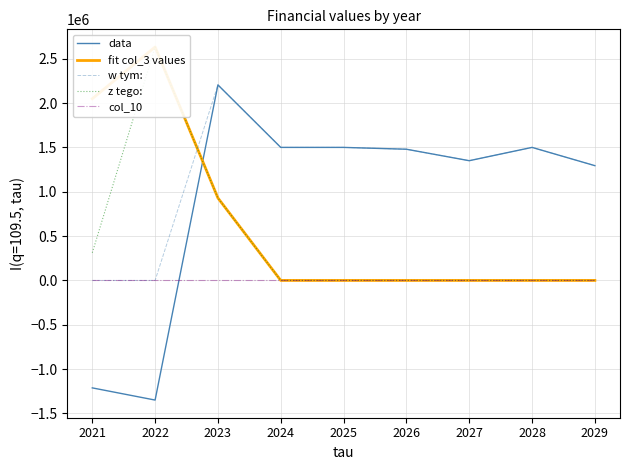

What is the average value of the data series?

918630.8